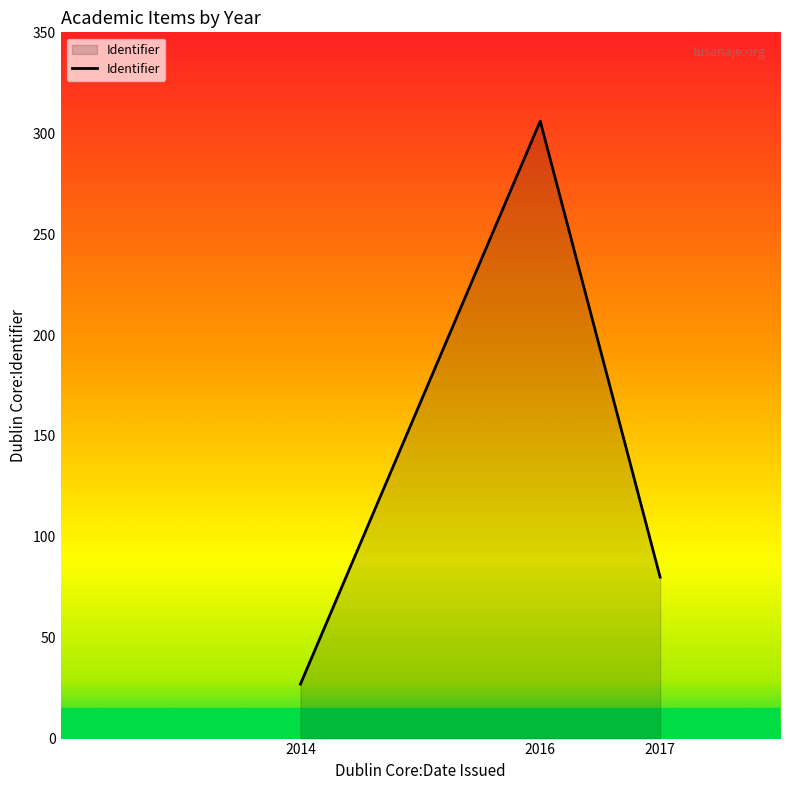

What is the difference between the maximum and minimum values?

279